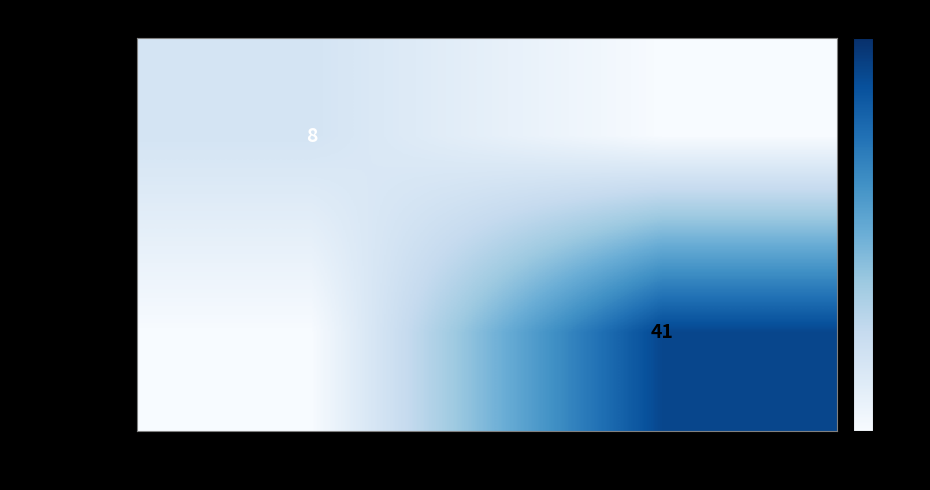

The value of 0a6f27d5cd52… at -1 is 8. True or false?

True